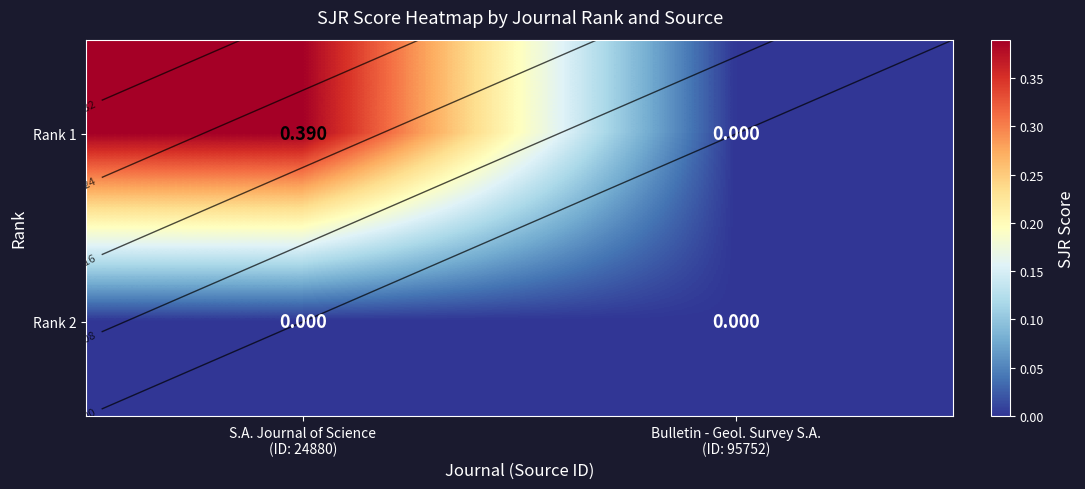

Which series has the largest range (max minus min)?

Rank 1